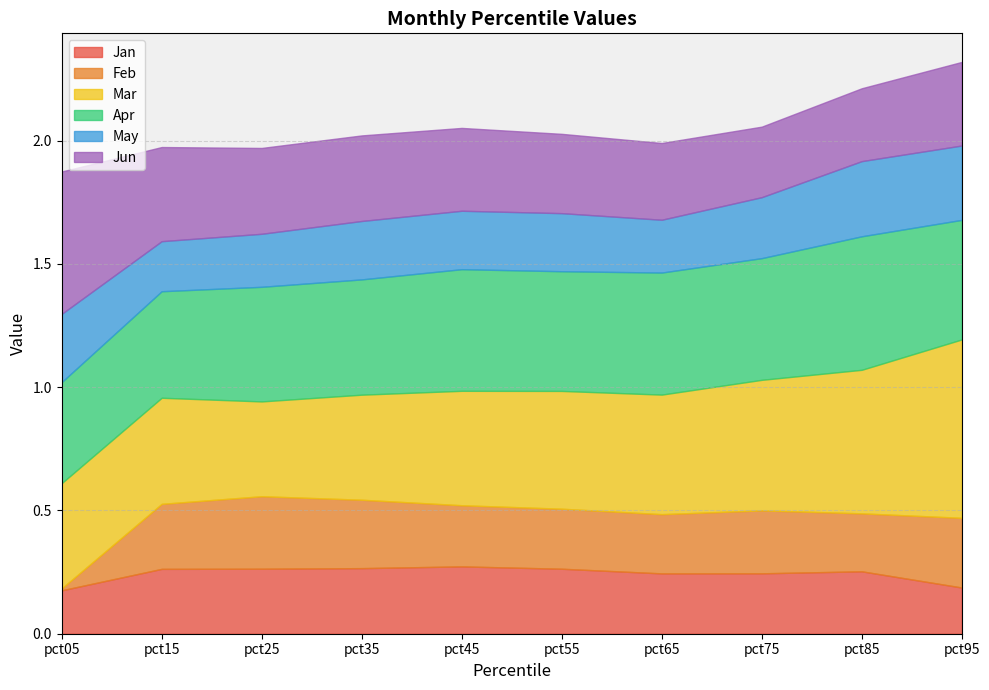

In Jan, how many points are higher than both neighbors (excluding endpoints)?

2